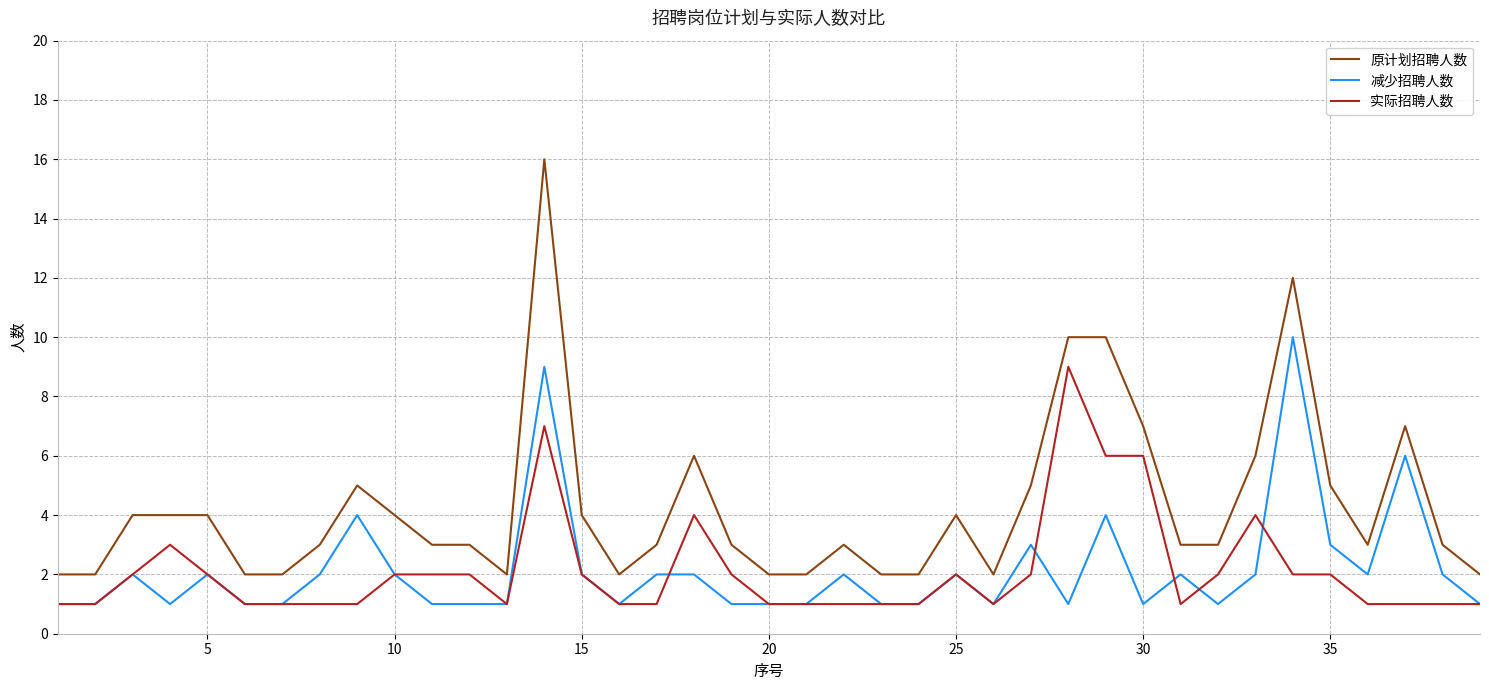

True or false: 减少招聘人数 and 原计划招聘人数 intersect in this chart.

False